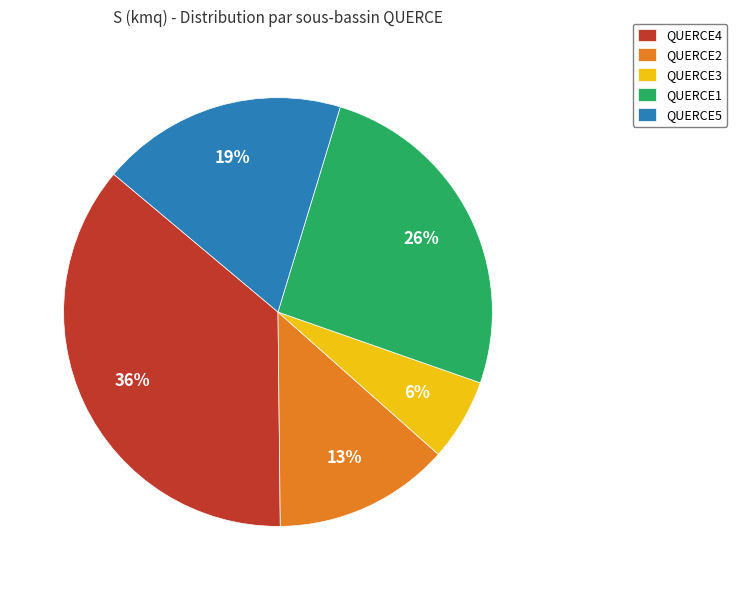

Count the number of slices in the pie.

5